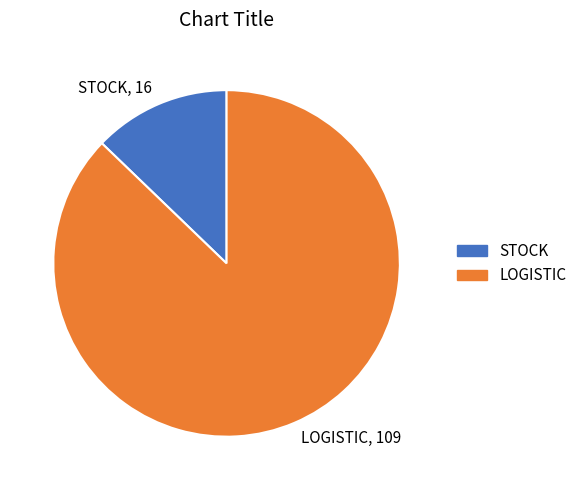

Is it true that LOGISTIC is 87% of the pie?

True